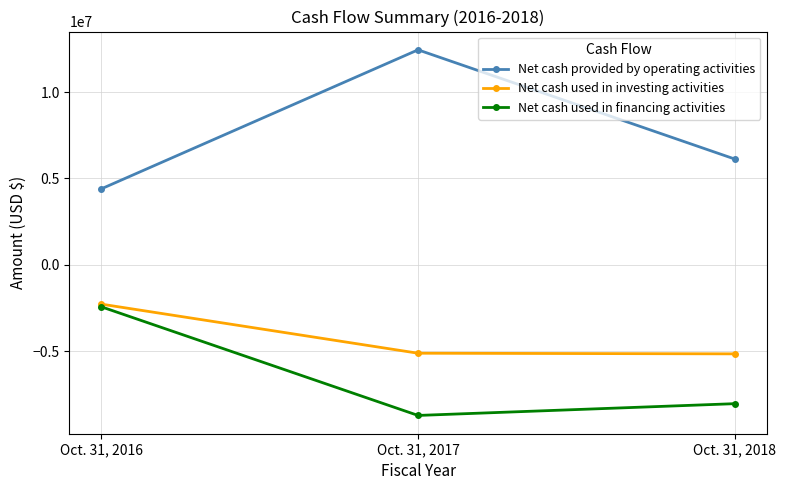

What is the value of the Net cash used in investing activities point at the 2nd from the left?

-5119398